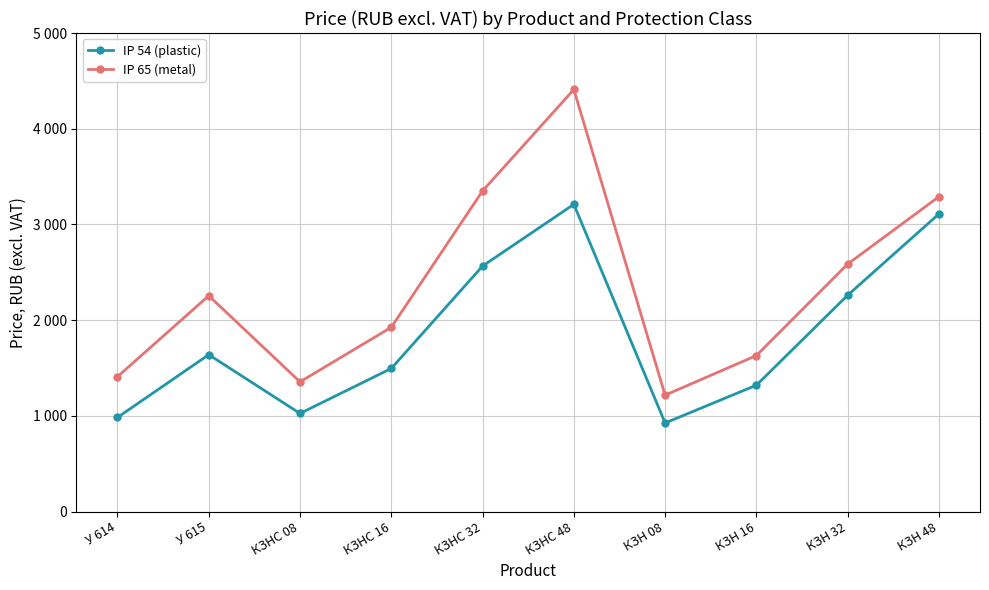

True or false: IP 54 (plastic) has a value of 347 at КЗНС 08.

False